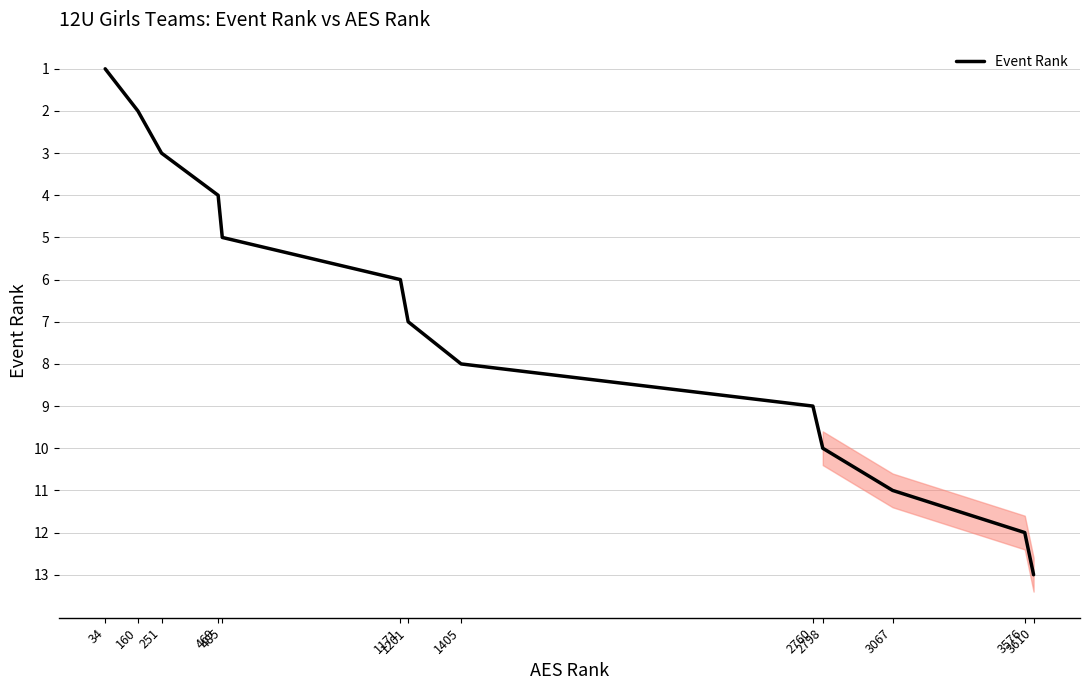

List the labels in order of value, largest first.

3610, 3576, 3067, 2798, 2760, 1405, 1201, 1171, 485, 469, 251, 160, 34